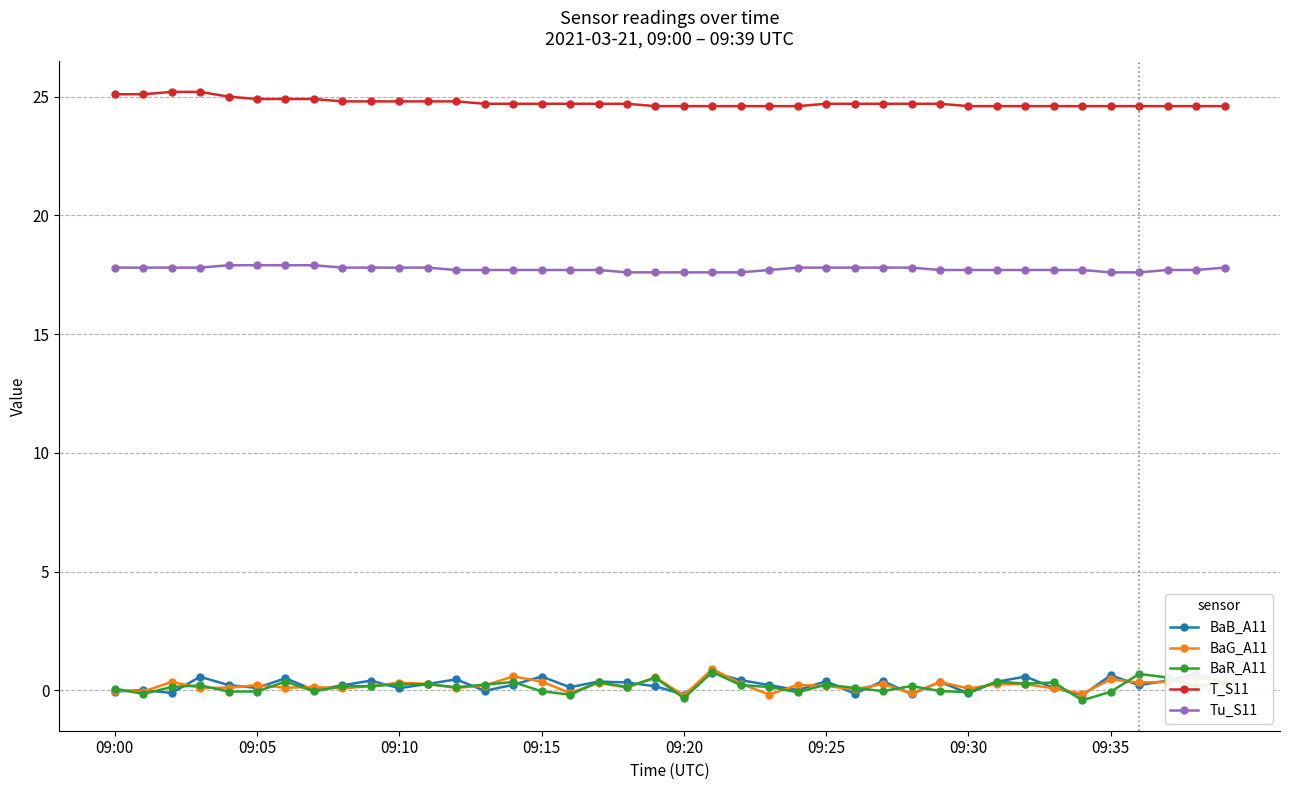

What is the value of the T_S11 point at the 3rd from the left?

25.2